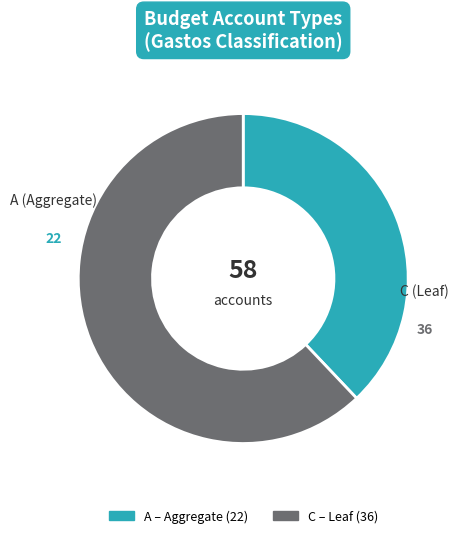

The C slice represents 62% of the pie. True or false?

True